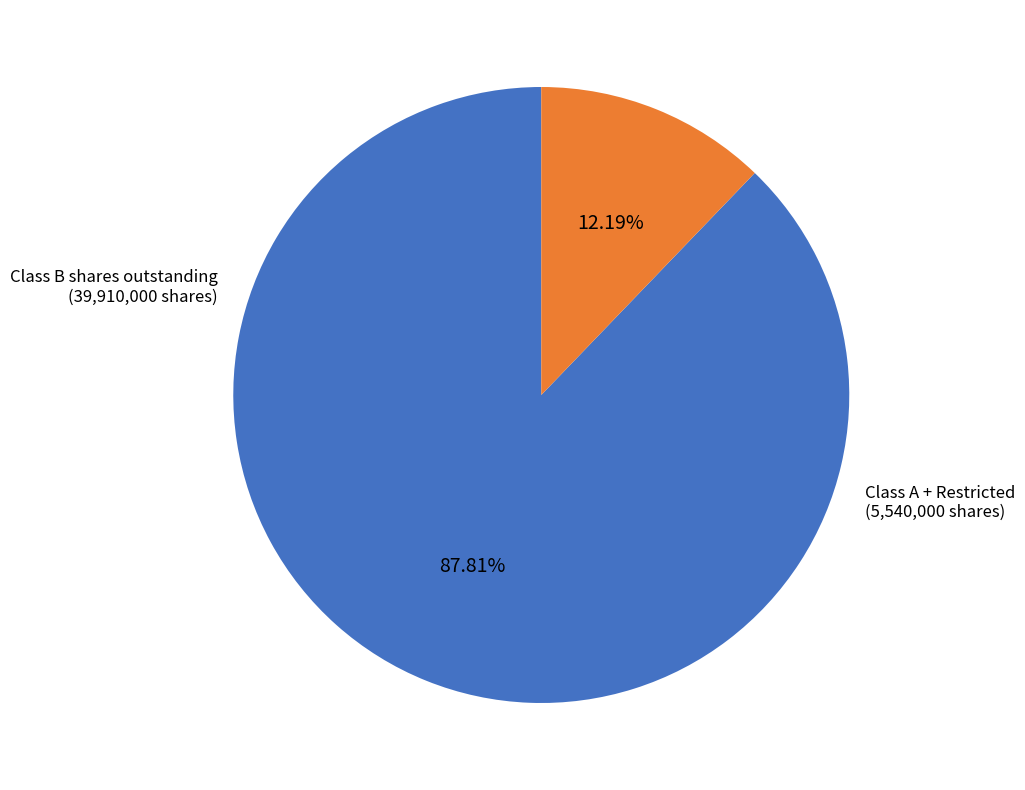

How many segments does this pie chart have?

2